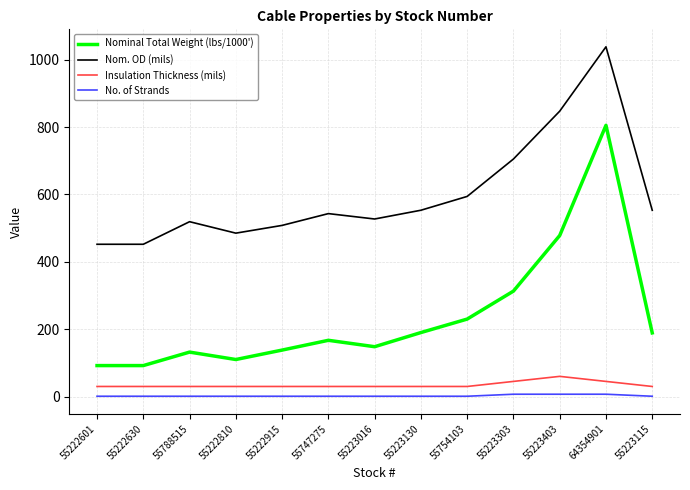

What is the difference between the Nom. OD (mils) values at 55788515 and 55222630?

67